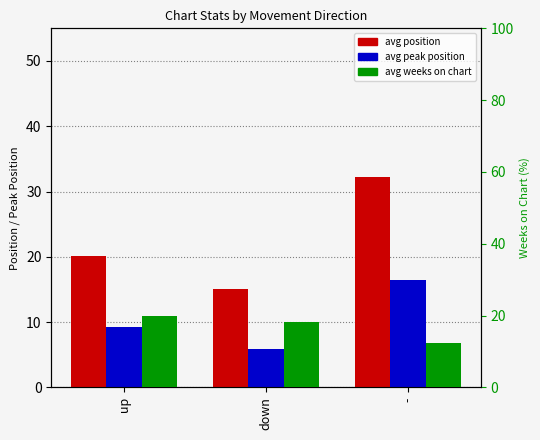

Reading left to right, what are all the values shown in this chart?

avg position: up=20.1	down=15.1	-=32.2
avg peak position: up=9.2	down=5.9	-=16.4
avg weeks on chart: up=19.8	down=18.1	-=12.4